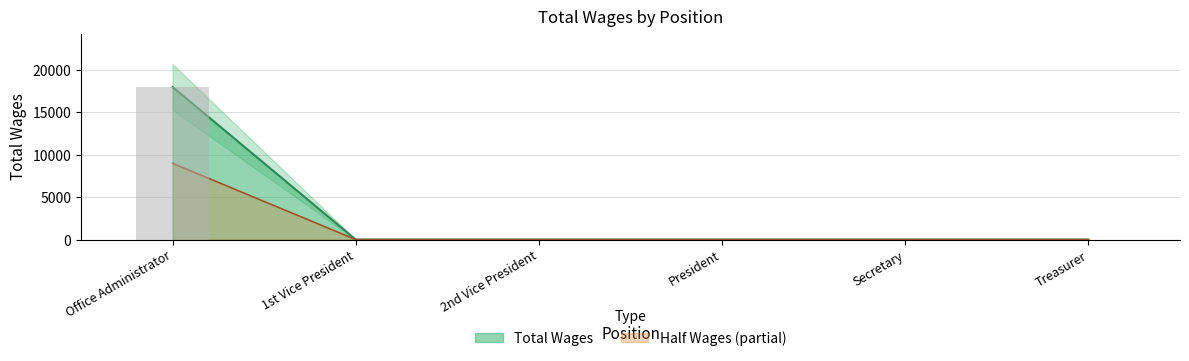

What is the difference between the maximum and minimum values?

17952